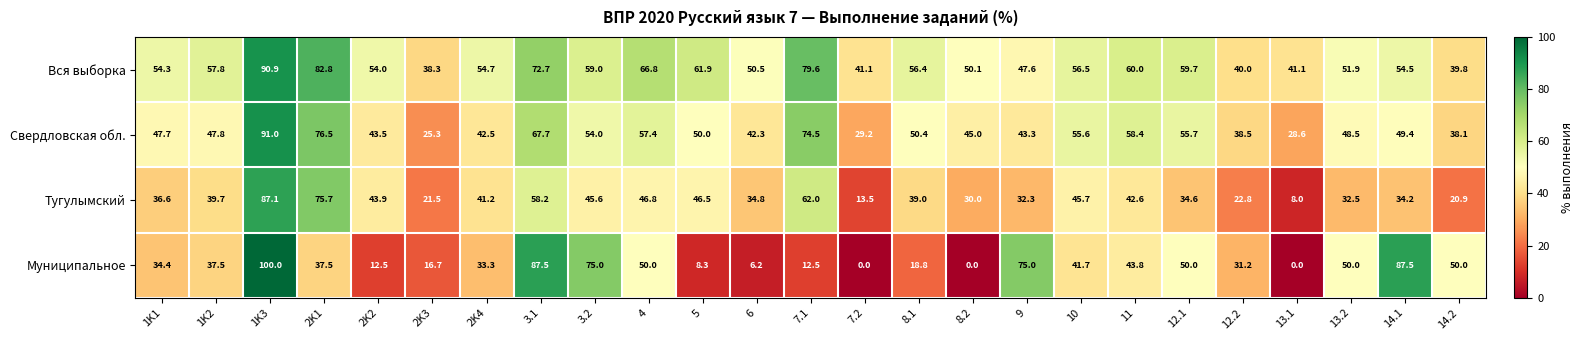

What is the sum of the Муниципальное values at 10 and 12.2?

72.9